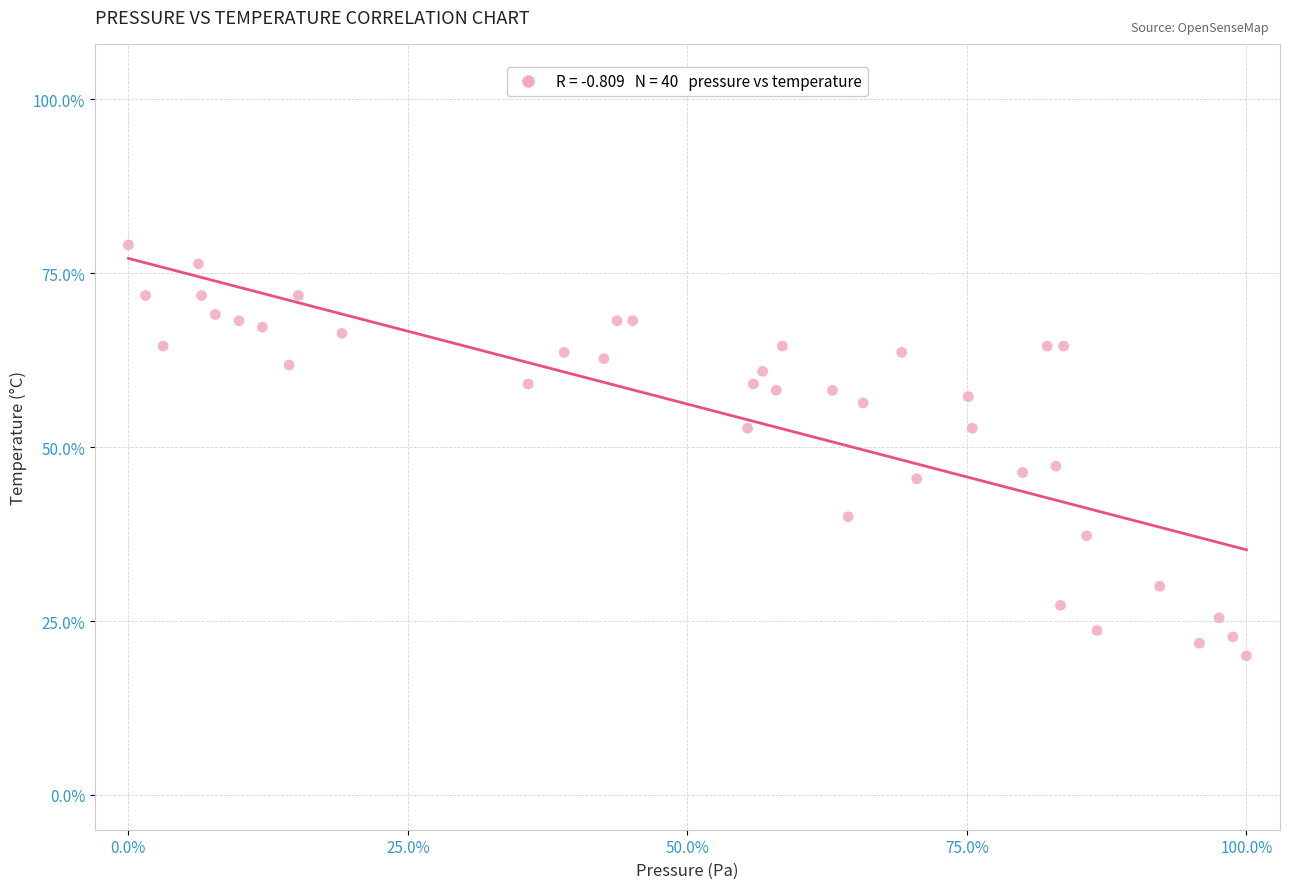

What is the range of Y values (max minus min)?

59.1